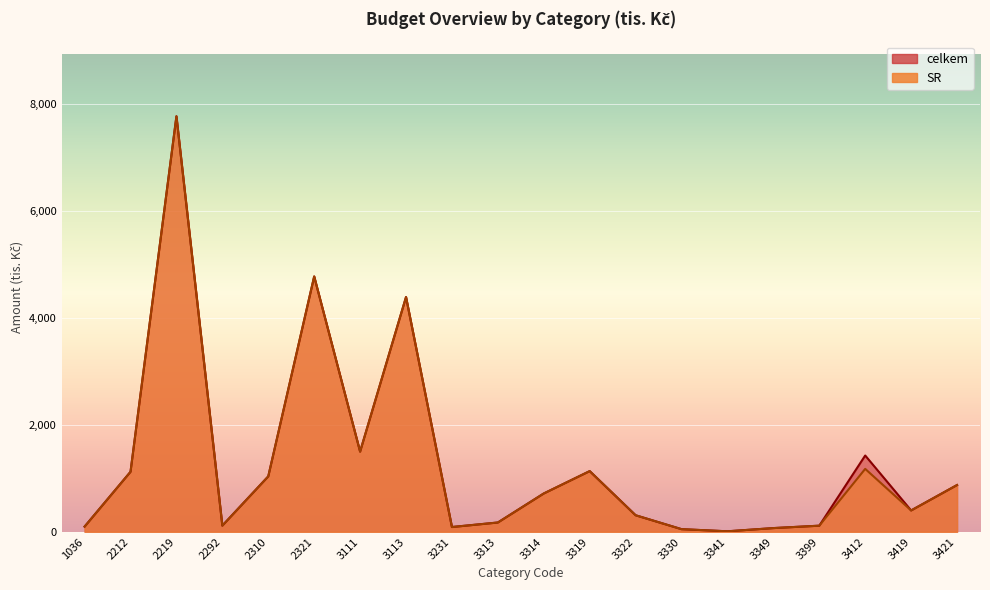

How many values in the SR series are below 717?

10